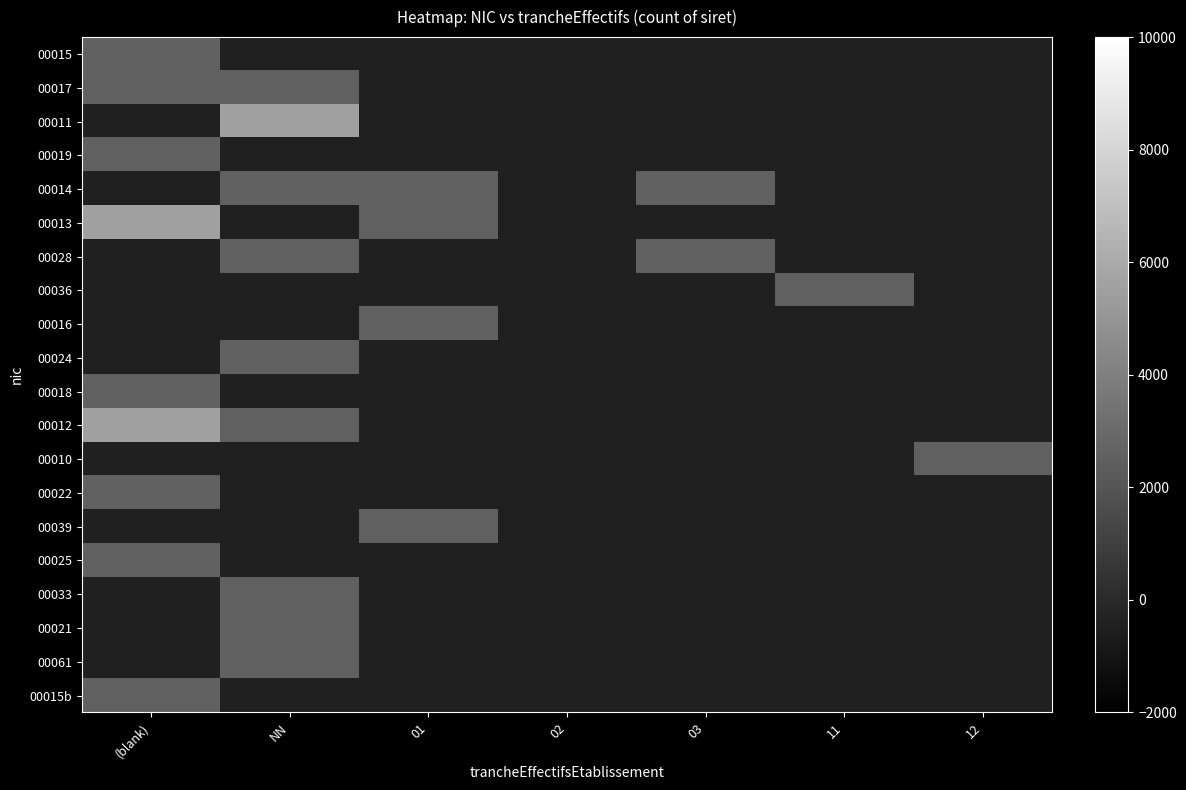

Reading right to left, what are all the values shown in this chart?

00015: 12=-500	11=-500	03=-500	02=-500	01=-500	NN=-500	(blank)=2500
00017: 12=-500	11=-500	03=-500	02=-500	01=-500	NN=2500	(blank)=2500
00011: 12=-500	11=-500	03=-500	02=-500	01=-500	NN=5500	(blank)=-500
00019: 12=-500	11=-500	03=-500	02=-500	01=-500	NN=-500	(blank)=2500
00014: 12=-500	11=-500	03=2500	02=-500	01=2500	NN=2500	(blank)=-500
00013: 12=-500	11=-500	03=-500	02=-500	01=2500	NN=-500	(blank)=5500
00028: 12=-500	11=-500	03=2500	02=-500	01=-500	NN=2500	(blank)=-500
00036: 12=-500	11=2500	03=-500	02=-500	01=-500	NN=-500	(blank)=-500
00016: 12=-500	11=-500	03=-500	02=-500	01=2500	NN=-500	(blank)=-500
00024: 12=-500	11=-500	03=-500	02=-500	01=-500	NN=2500	(blank)=-500
00018: 12=-500	11=-500	03=-500	02=-500	01=-500	NN=-500	(blank)=2500
00012: 12=-500	11=-500	03=-500	02=-500	01=-500	NN=2500	(blank)=5500
00010: 12=2500	11=-500	03=-500	02=-500	01=-500	NN=-500	(blank)=-500
00022: 12=-500	11=-500	03=-500	02=-500	01=-500	NN=-500	(blank)=2500
00039: 12=-500	11=-500	03=-500	02=-500	01=2500	NN=-500	(blank)=-500
00025: 12=-500	11=-500	03=-500	02=-500	01=-500	NN=-500	(blank)=2500
00033: 12=-500	11=-500	03=-500	02=-500	01=-500	NN=2500	(blank)=-500
00021: 12=-500	11=-500	03=-500	02=-500	01=-500	NN=2500	(blank)=-500
00061: 12=-500	11=-500	03=-500	02=-500	01=-500	NN=2500	(blank)=-500
00015b: 12=-500	11=-500	03=-500	02=-500	01=-500	NN=-500	(blank)=2500